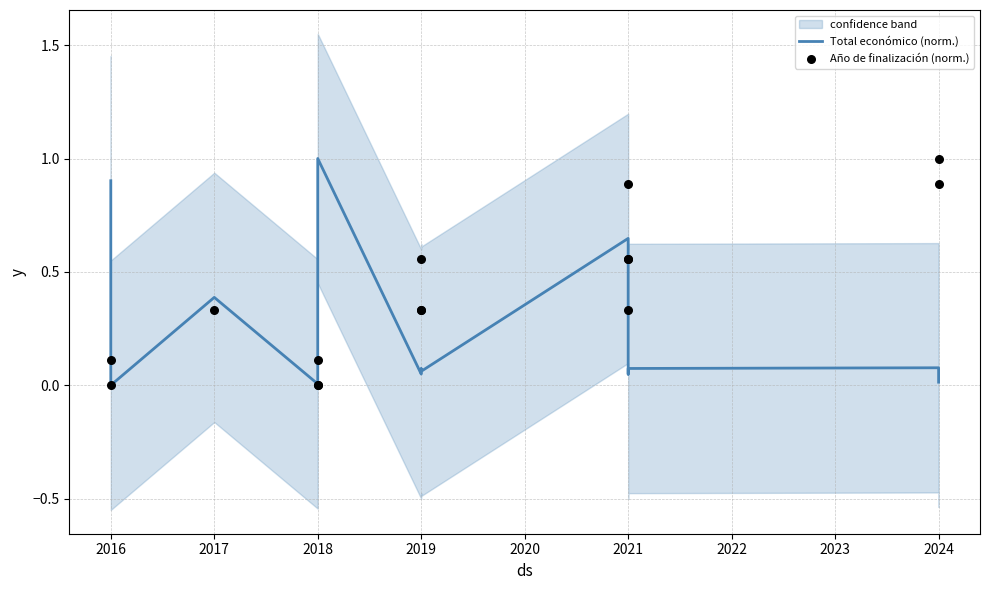

Is the value of Total económico (norm.) at 2018 greater than the value of Año de finalización (norm.) at 2018?

No